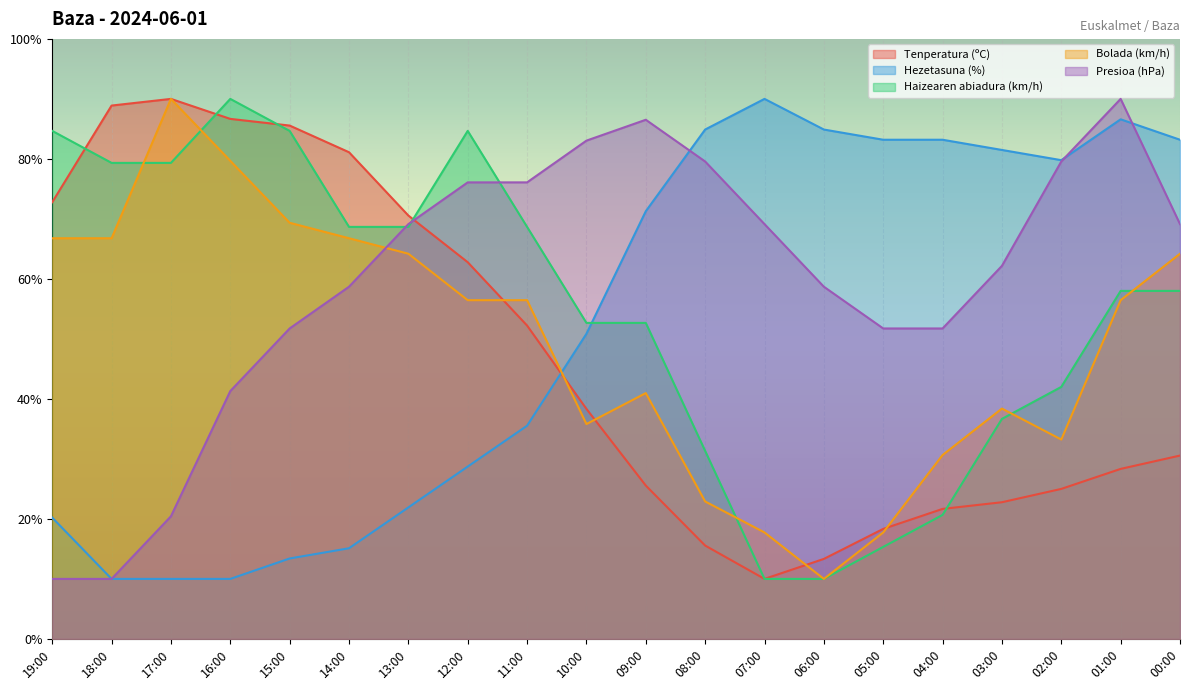

Rank the categories by Presioa (hPa) value from lowest to highest.

19:00, 18:00, 17:00, 16:00, 15:00, 05:00, 04:00, 14:00, 06:00, 03:00, 13:00, 07:00, 00:00, 12:00, 11:00, 08:00, 02:00, 10:00, 09:00, 01:00